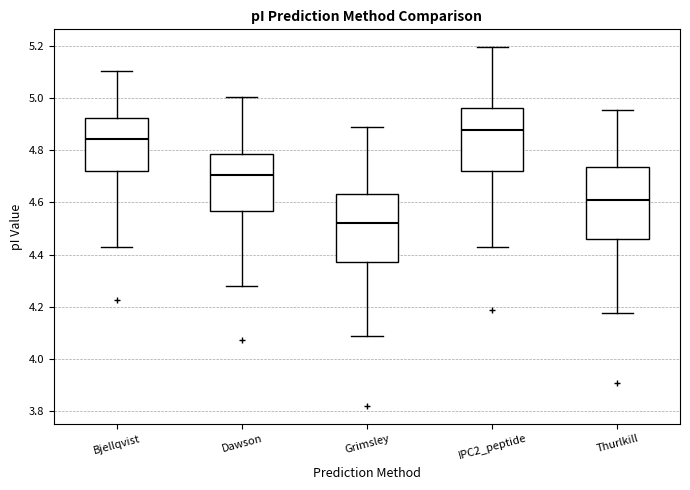

Where does the median line of the box for Thurlkill sit on the y-axis? The values are not printed on the chart, so give them approximately, as read against the axis.

4.60